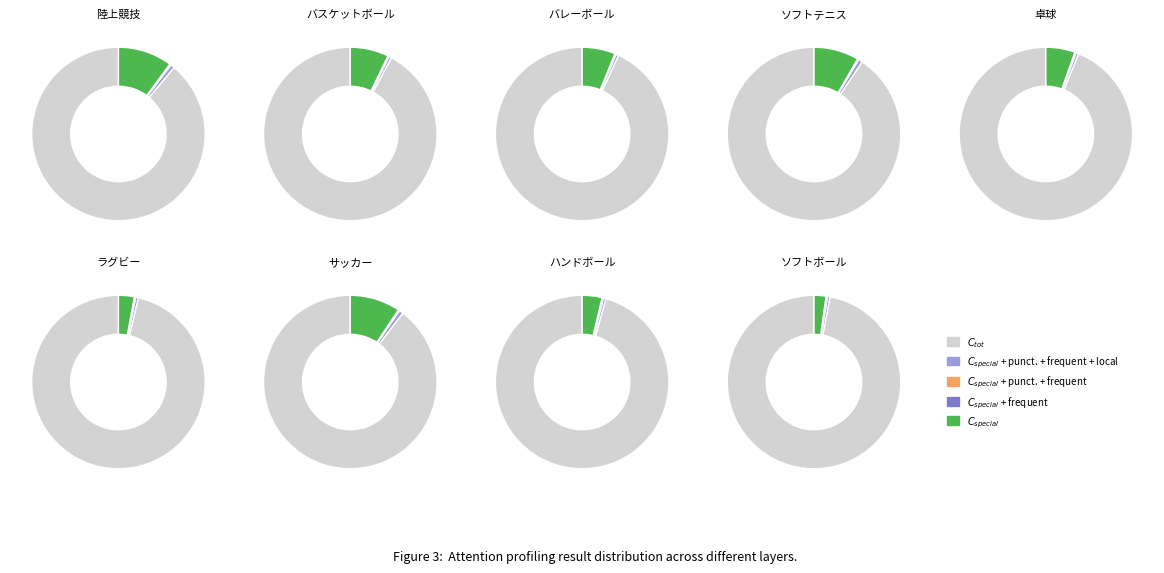

Is it true that 新体操 is 1% of the pie?

False